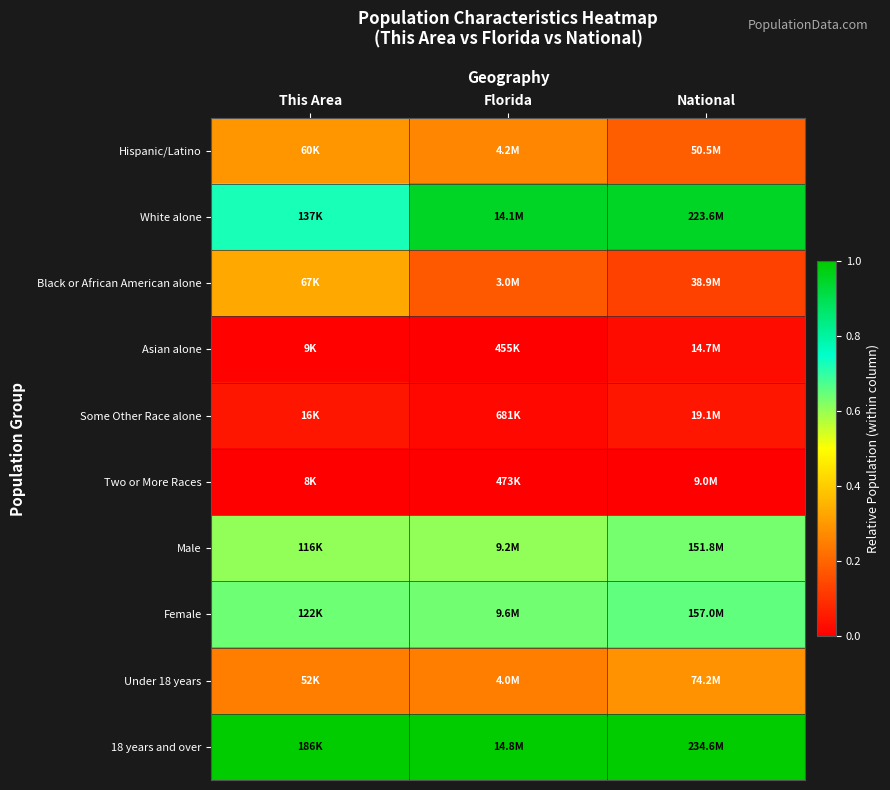

Rank the series by their maximum value, from highest to lowest.

18 years and over, White alone, Female, Male, Black or African American alone, Hispanic/Latino, Under 18 years, Some Other Race alone, Asian alone, Two or More Races